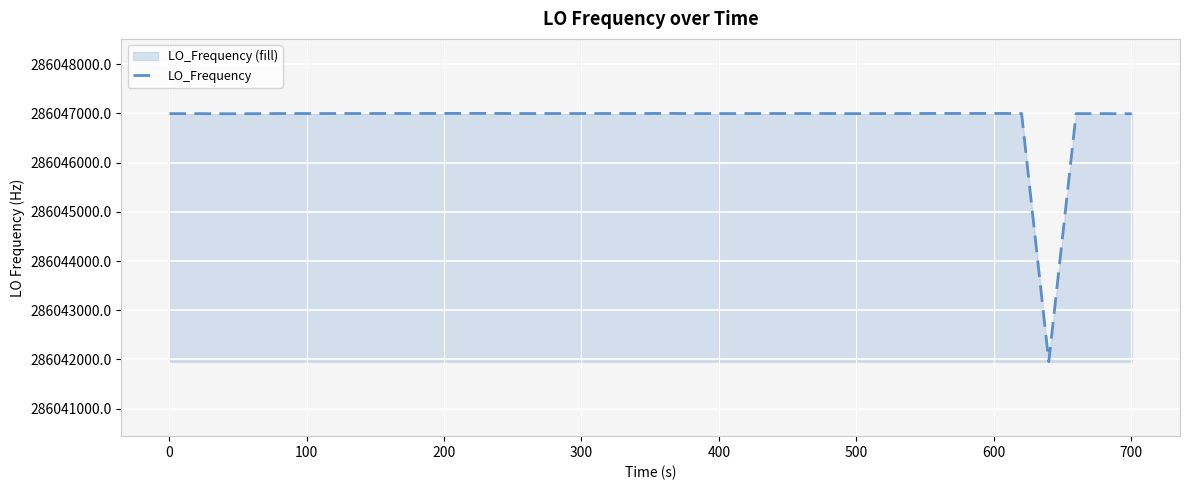

What is the minimum value shown in the chart?

286041954.2